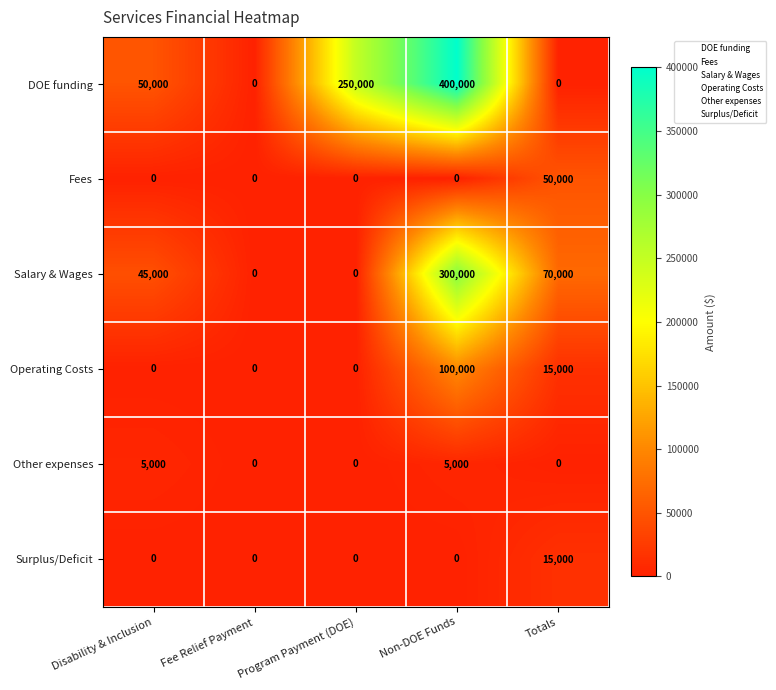

How many data points in Operating Costs are above 0?

2